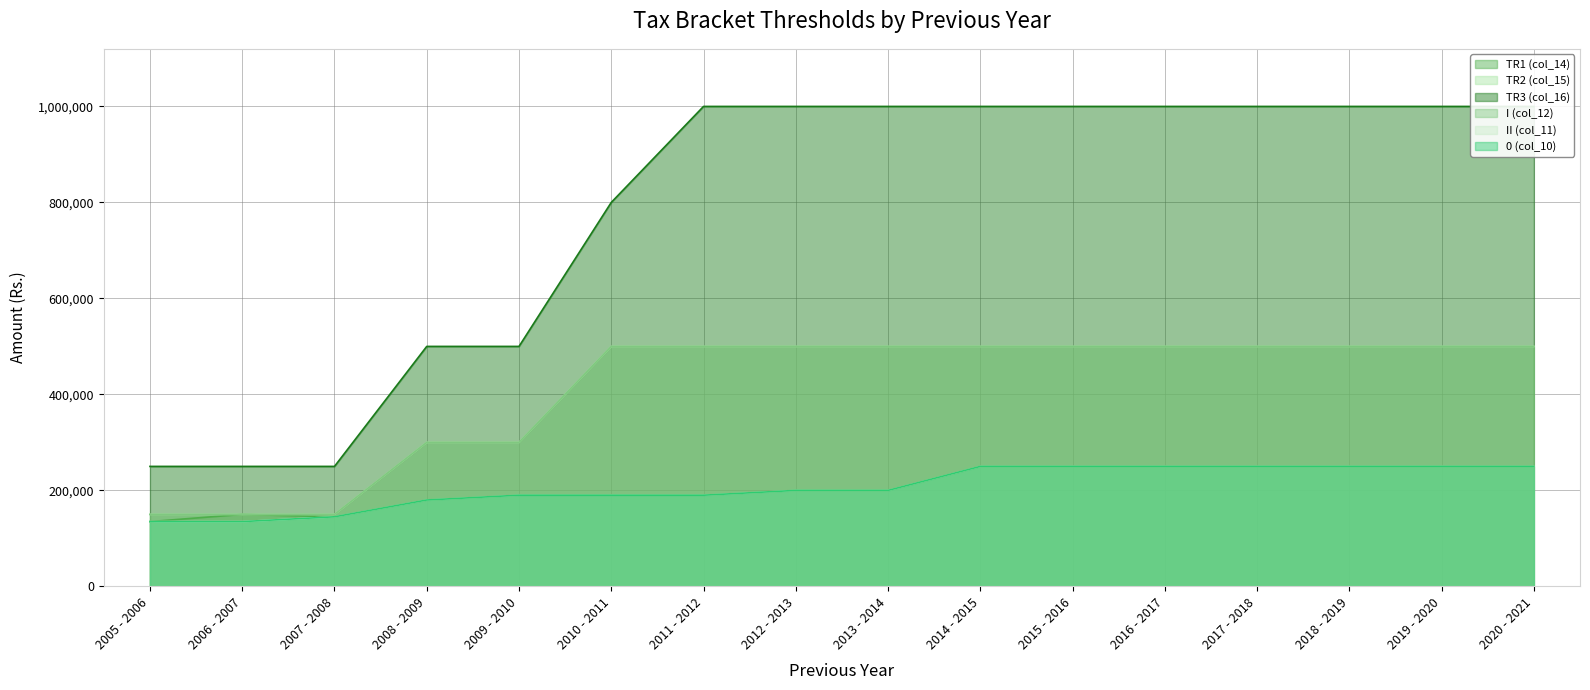

The 0 (col_10) series shows 61822 at 2005 - 2006. True or false?

False